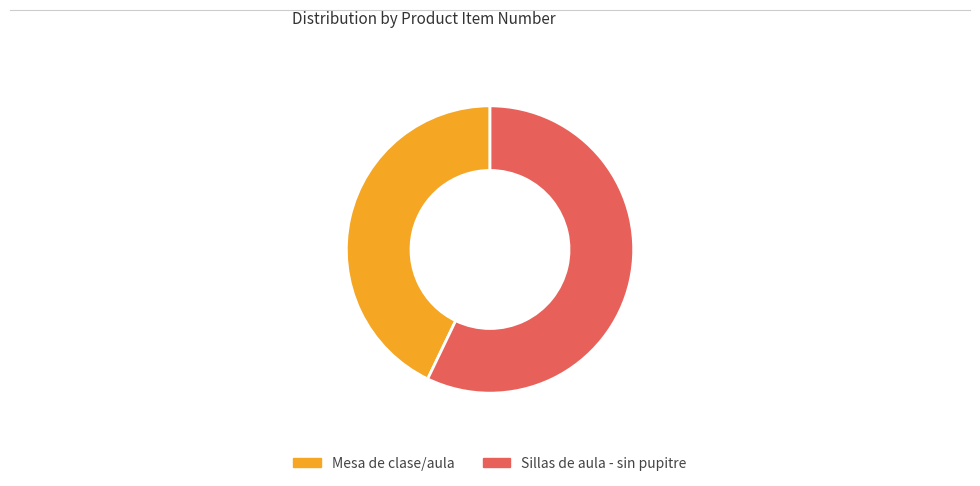

Rank the categories by value from lowest to highest.

Mesa de clase/aula, Sillas de aula - sin pupitre